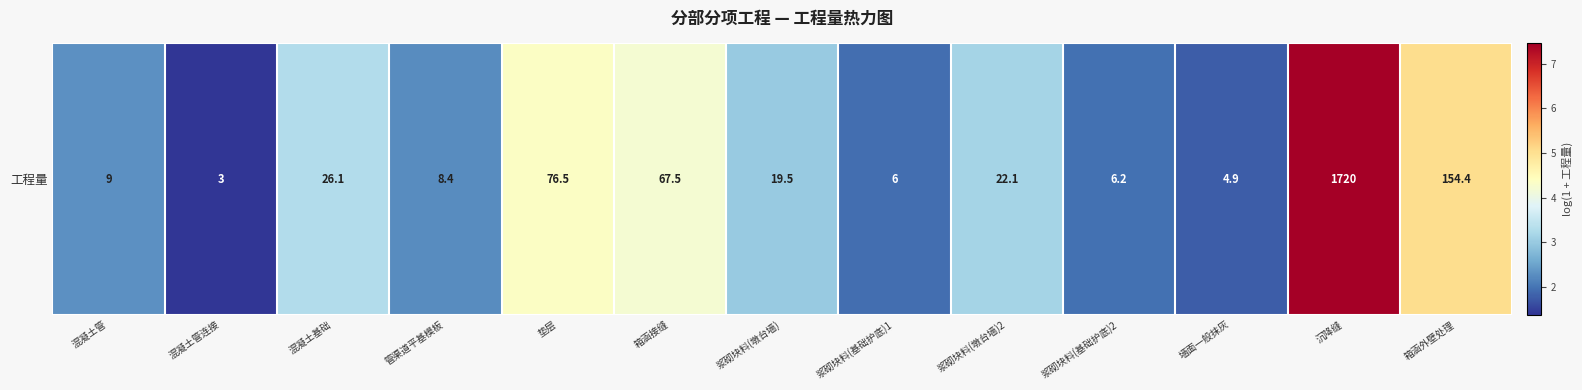

Approximately how many times larger is the value at 浆砌块料(基础护底)2 compared to 墙面一般抹灰?

1.1